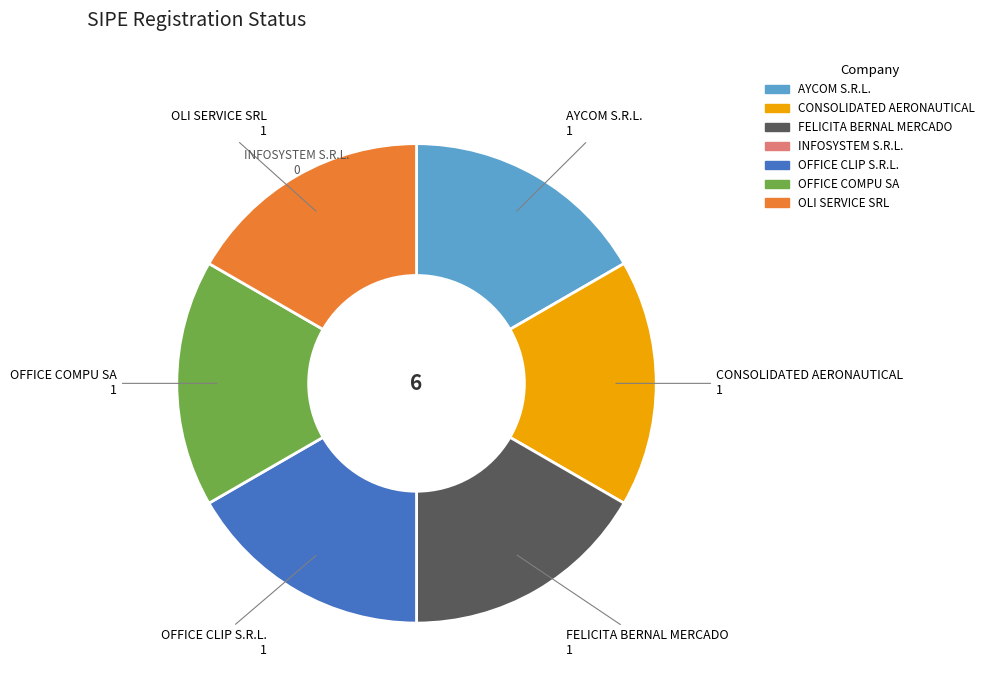

Is there a majority slice in this chart?

No